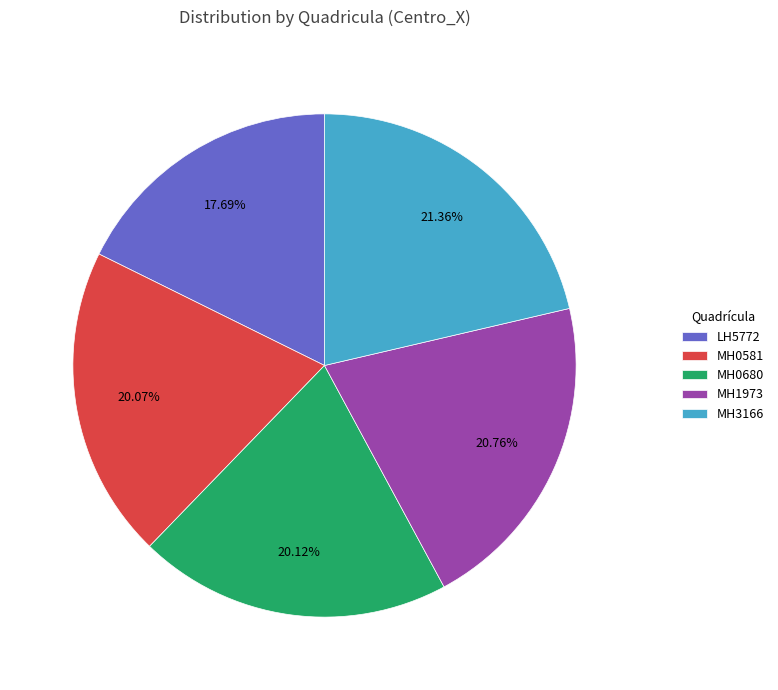

What is the largest slice in the pie chart?

MH3166